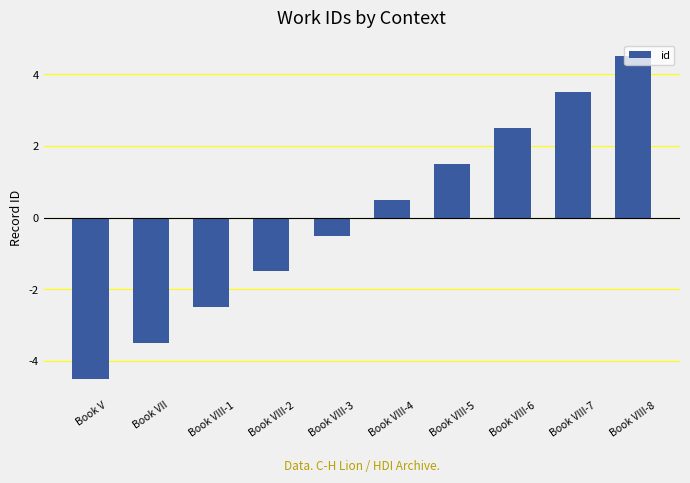

Does the chart contain stacked bars?

No